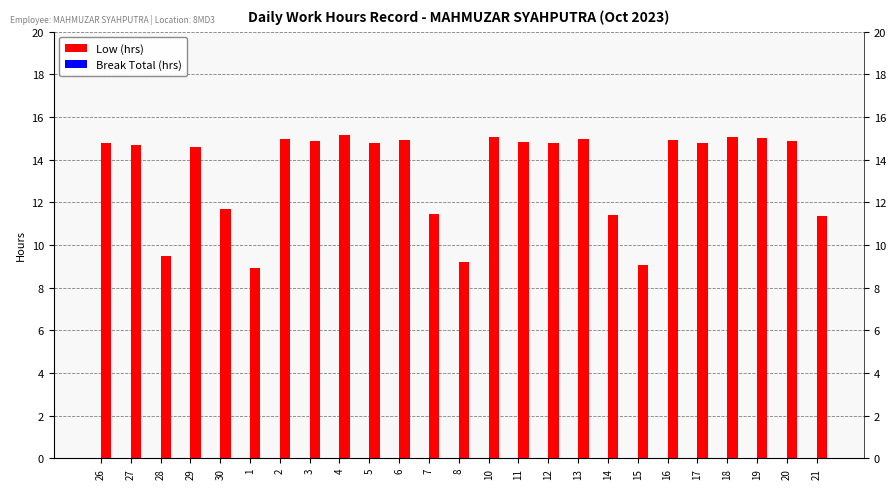

What is the average value of the Low (hrs) series?

13.4